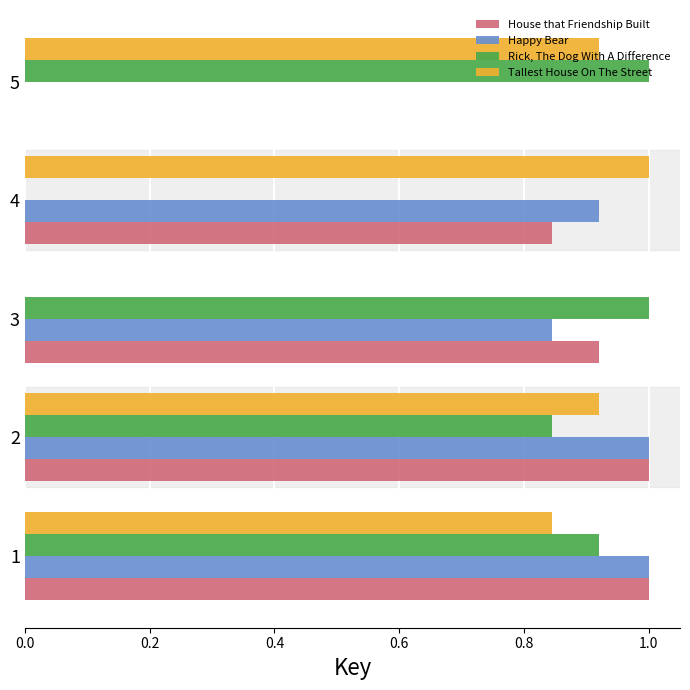

What is the total value across all series at 3?

2.8